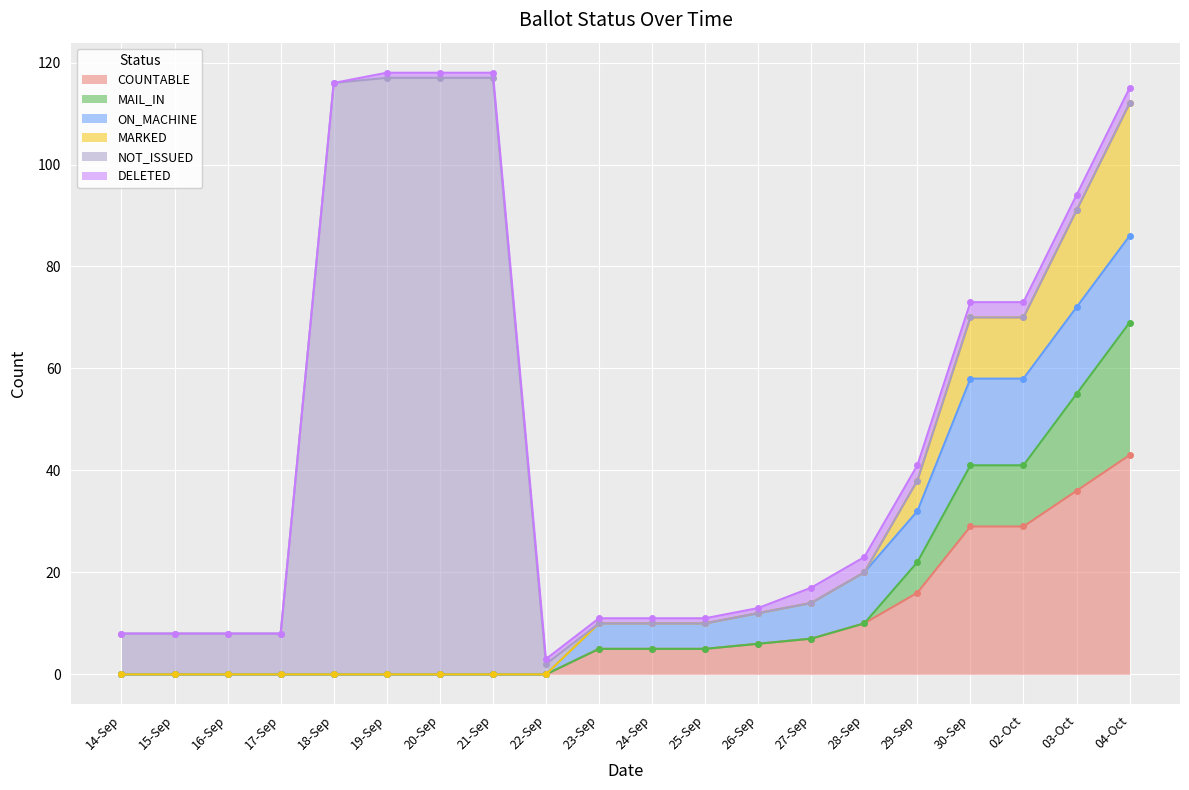

What are all the series names shown in the legend?

COUNTABLE, MAIL_IN, ON_MACHINE, MARKED, NOT_ISSUED, DELETED